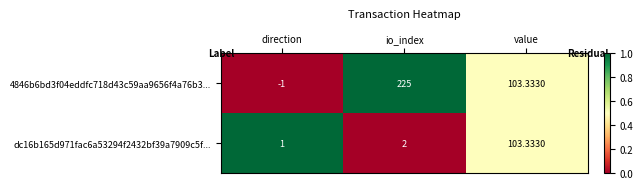

At which label is dc16b165d971fac6a53294f2432bf39a7909c5f... closest to 52?

io_index